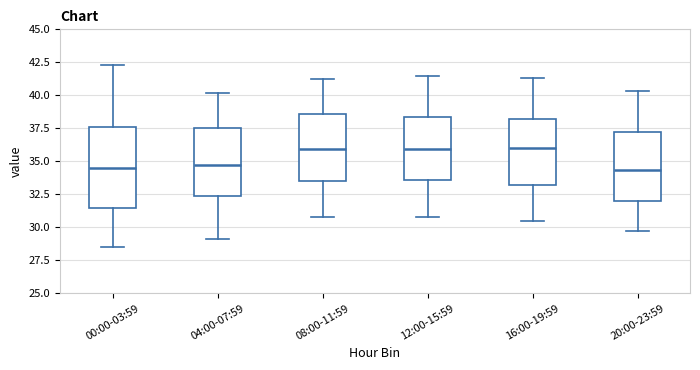

Where is the upper edge of the box for 04:00-07:59 on the y-axis? The values are not printed on the chart, so give them approximately, as read against the axis.

37.5